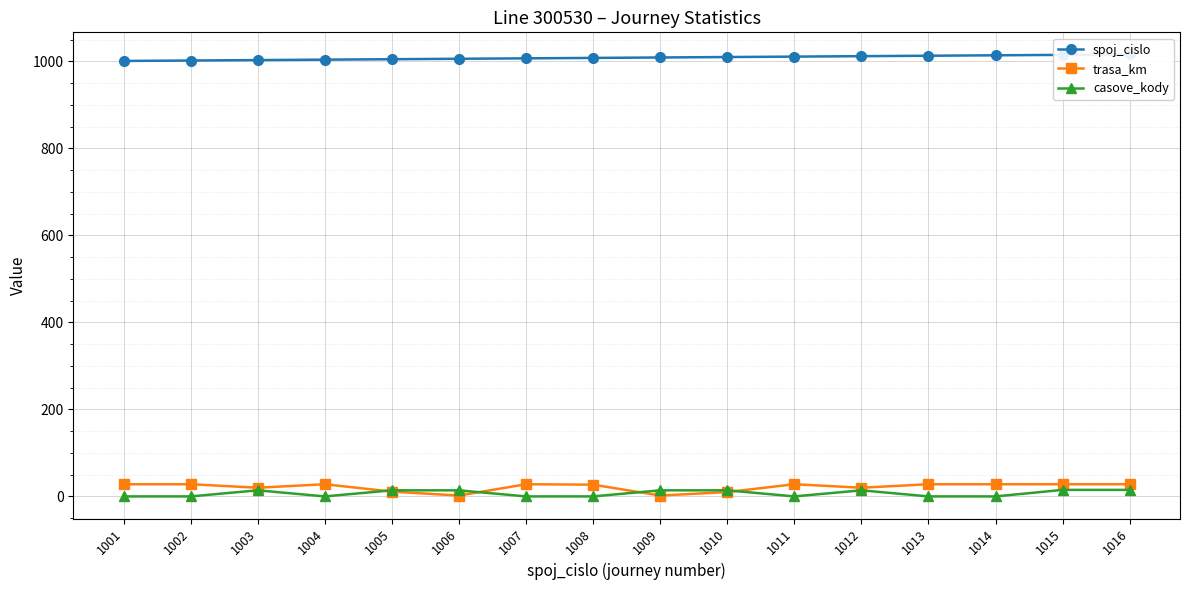

What is the difference between the second highest and minimum values in the casove_kody series?

15